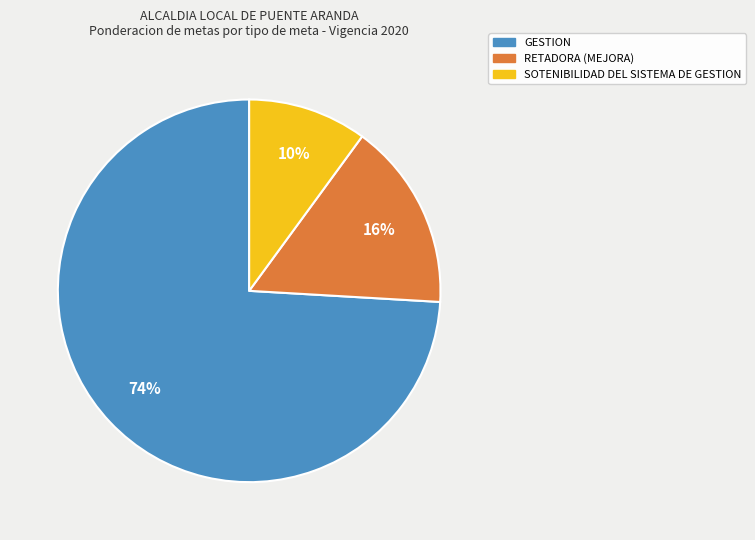

Is it true that SOTENIBILIDAD DEL SISTEMA DE GESTION is 10% of the pie?

True